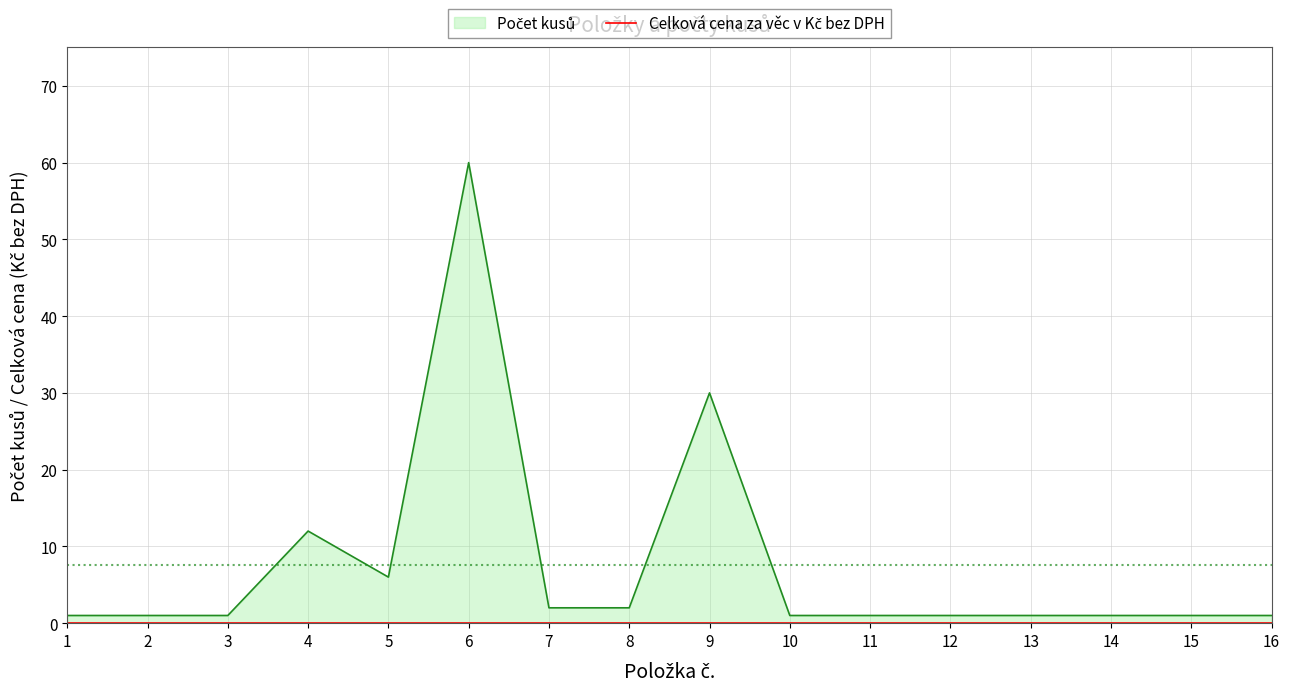

How many interior local valleys (lower than both neighbors) does the data have?

1